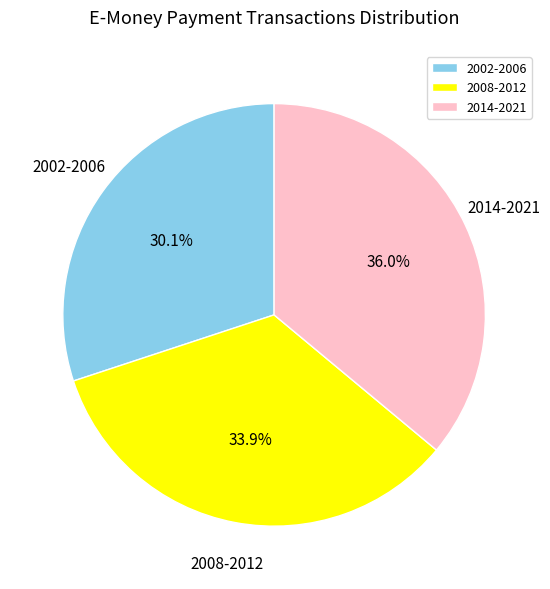

Do 2008-2012 and 2014-2021 together represent more than half of the pie?

Yes